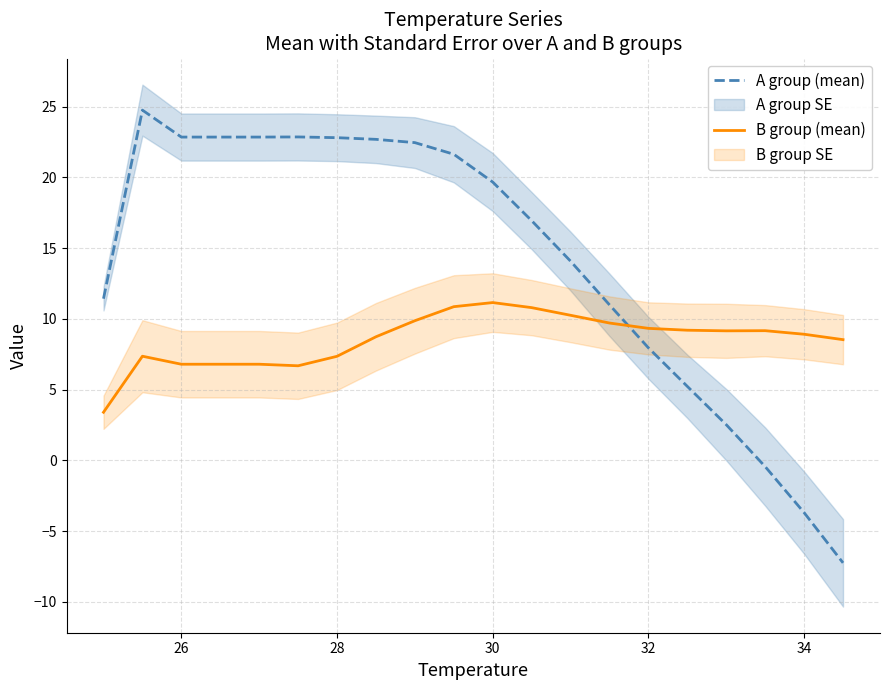

True or false: A group (mean) and B group (mean) cross at least once.

True